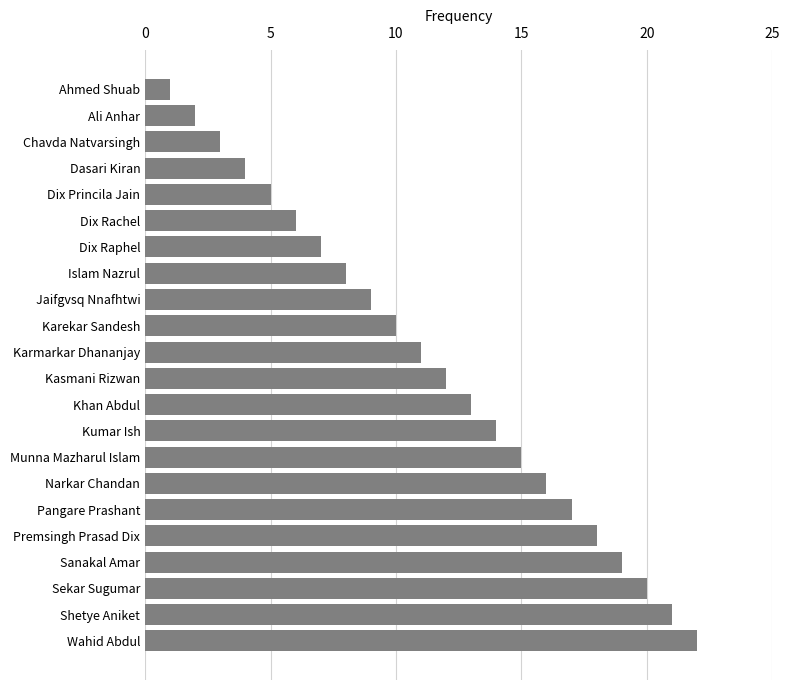

What is the difference between the maximum and minimum values?

21